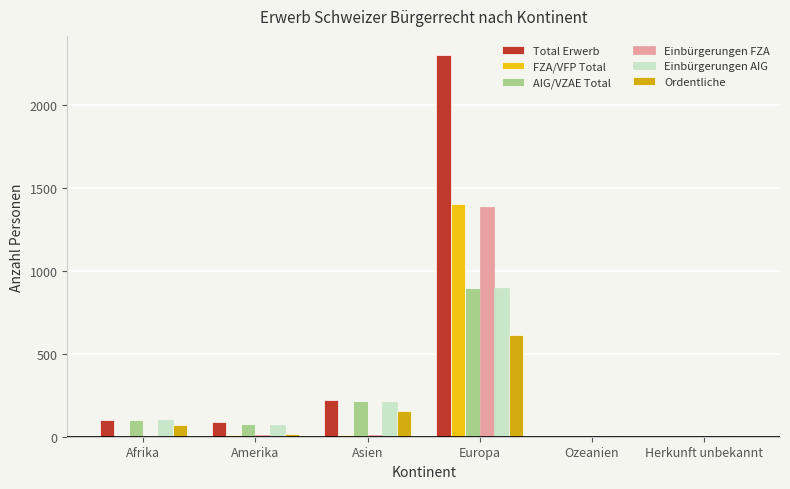

Which category has the highest value in the Einbürgerungen AIG series?

Europa